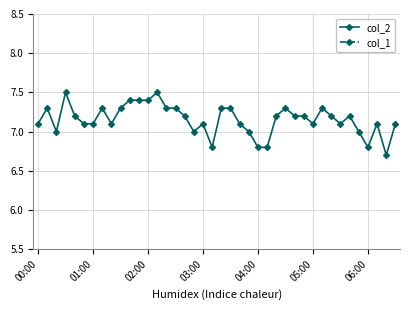

At 7, list the series in order from smallest to largest.

col_1, col_2